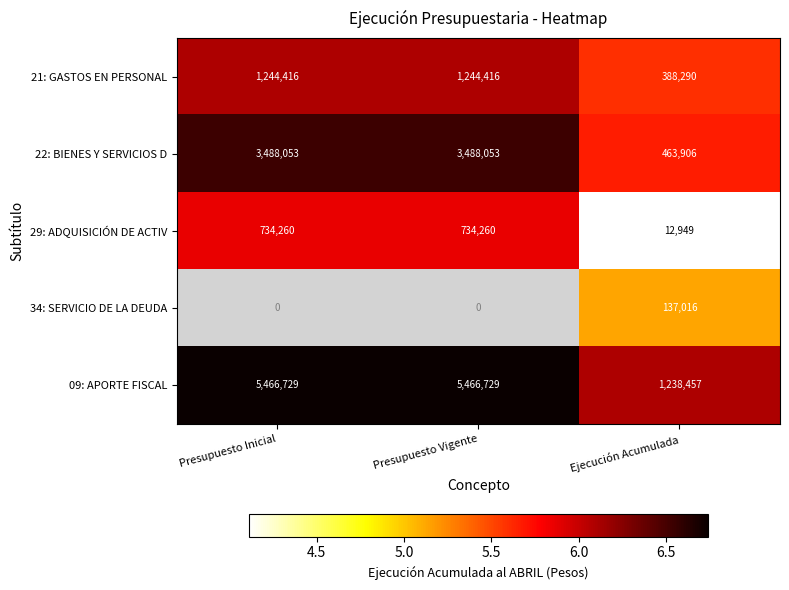

What is the smallest value displayed?

4.1